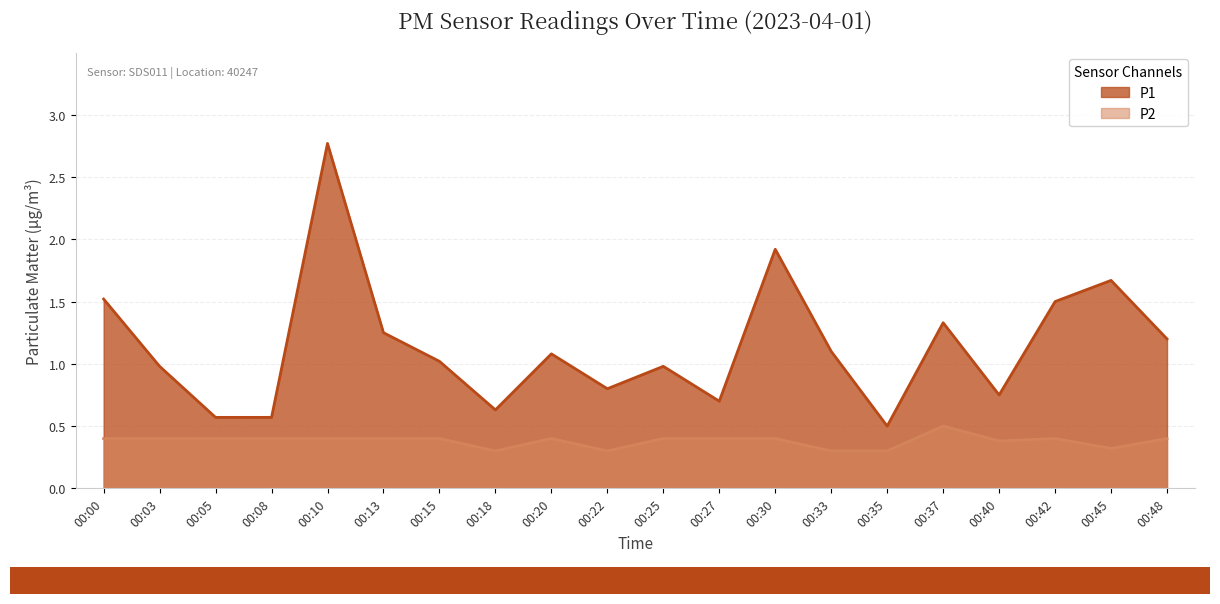

At how many categories does at least one series exceed 0?

20